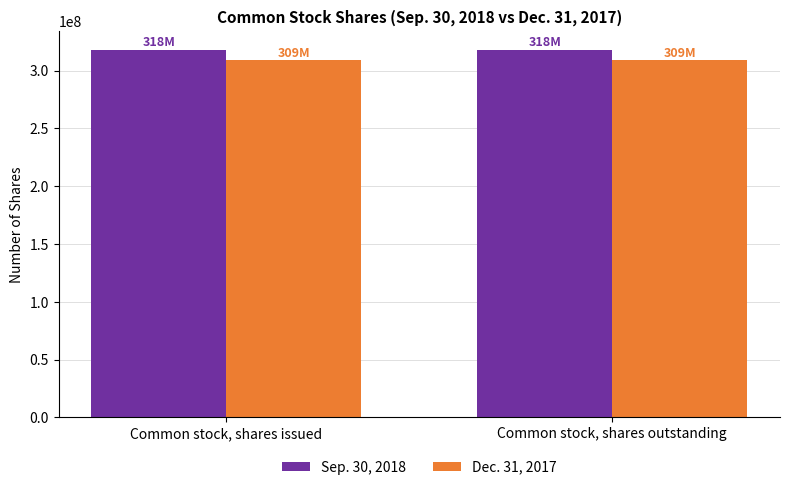

What is the difference between the highest and lowest values at Common stock, shares outstanding?

9070923